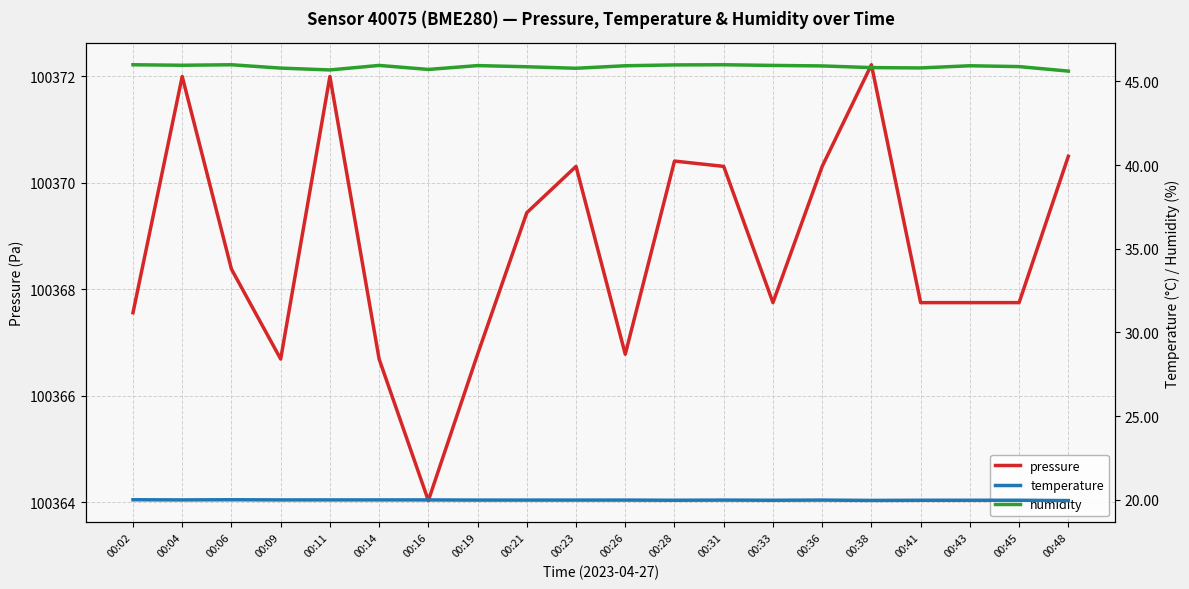

Where is the first local maximum for pressure?

00:04